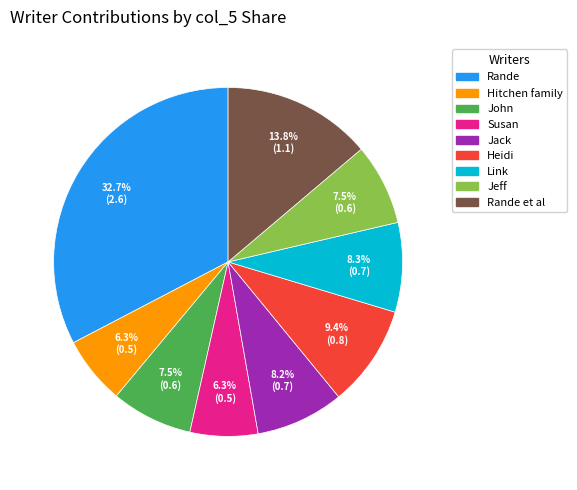

Does any single category account for the majority?

No